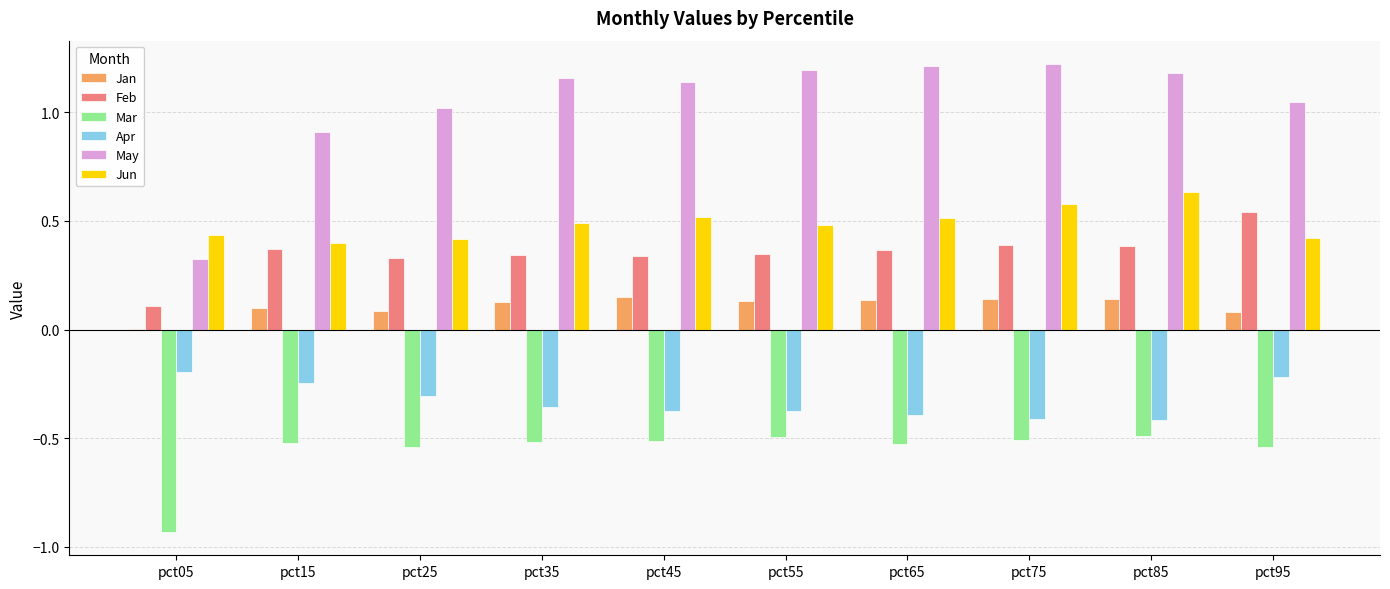

Which series has the largest total across all categories?

May